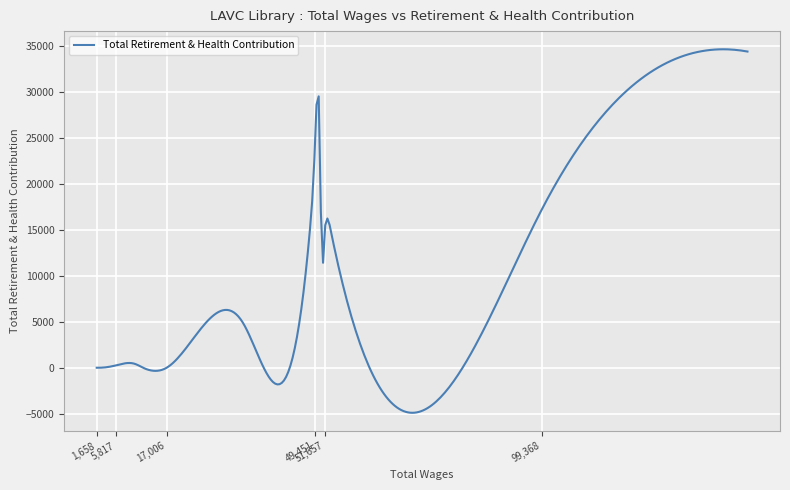

What is the maximum value shown in the chart?

34591.0